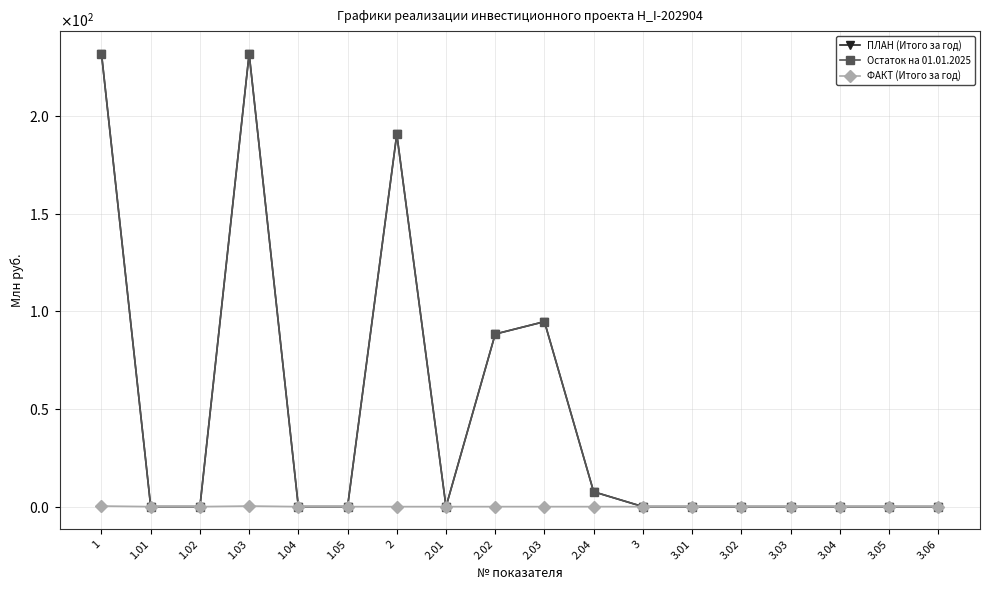

What position from the left is 1.02?

3